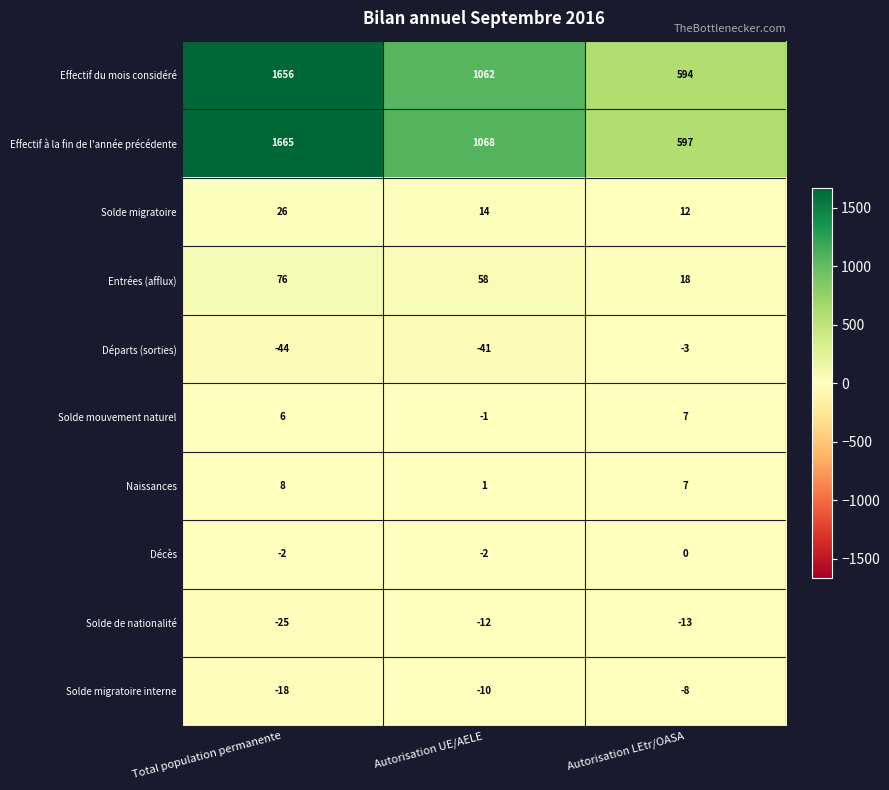

Which series has the largest total across all categories?

Effectif à la fin de l'année précédente